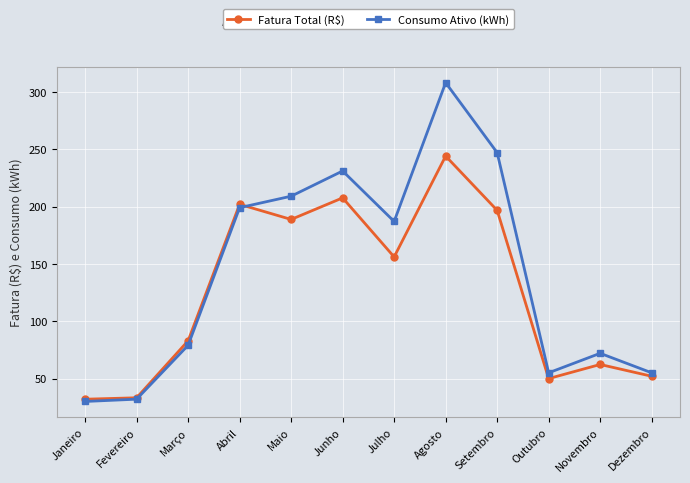

What is the difference between the maximum and second lowest values in the Consumo Ativo (kWh) series?

276.0